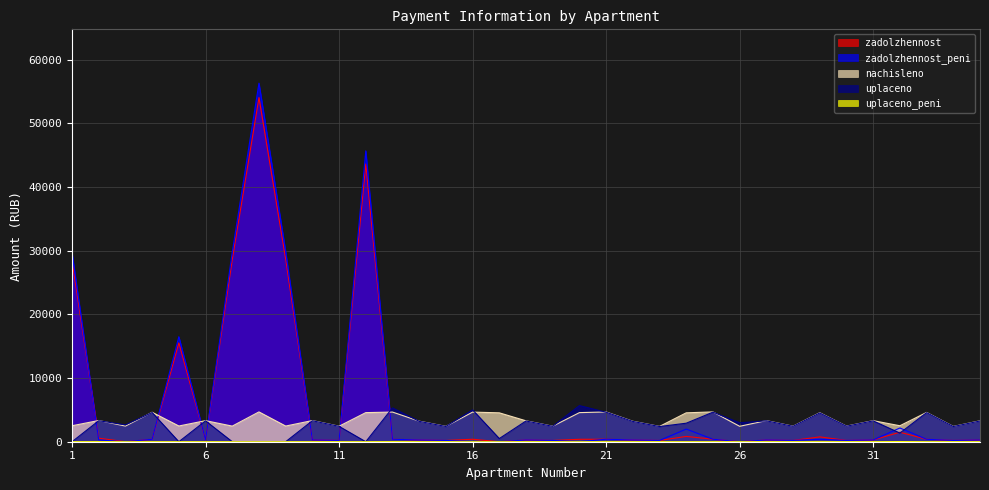

Which label corresponds to the smallest value in the chart?

3